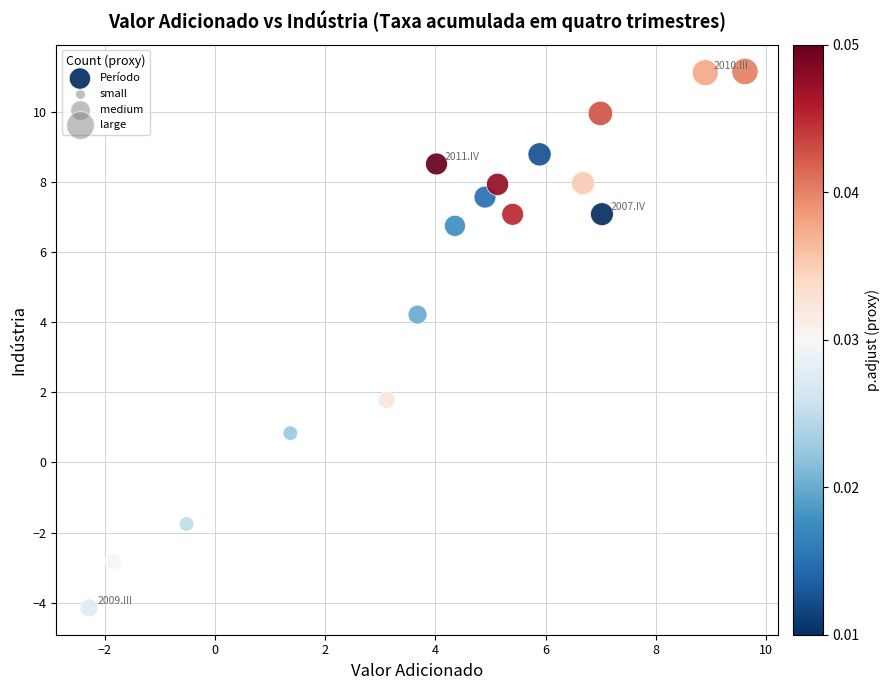

What is the range of X values (max minus min)?

11.9